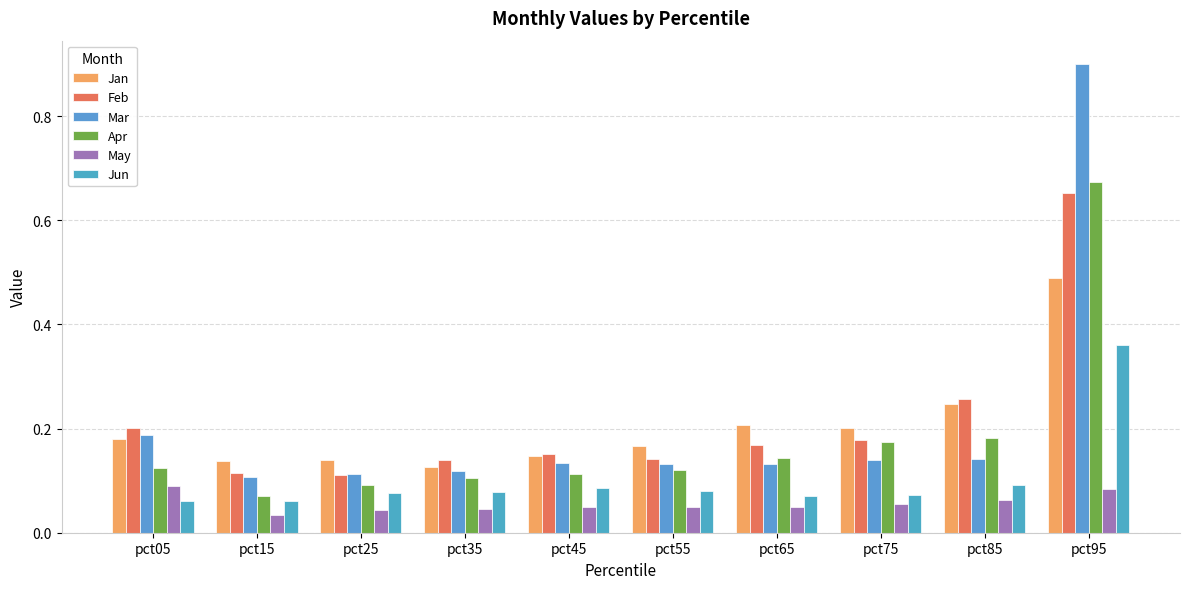

Which series changed the most between pct25 and pct95?

Mar